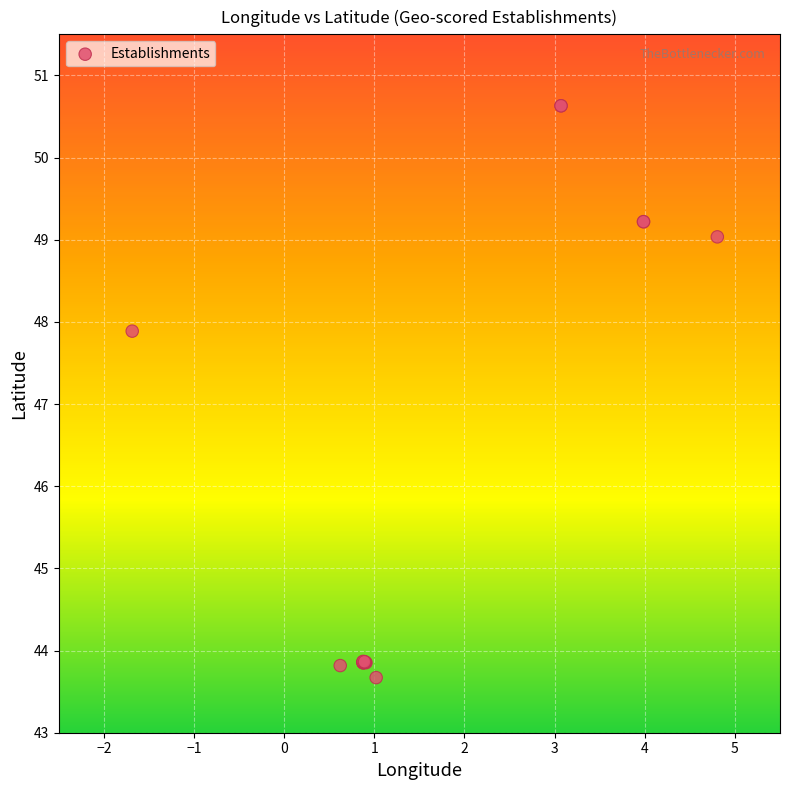

What Y value in the scatter plot is closest to 47?

47.9